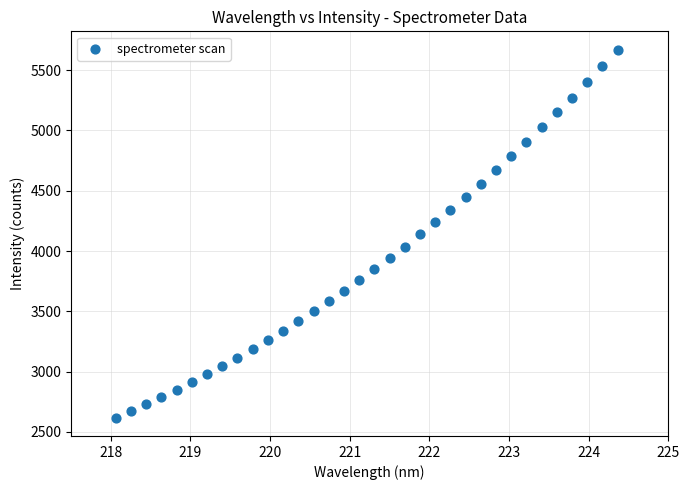

What is the range of Y values (max minus min)?

3049.7